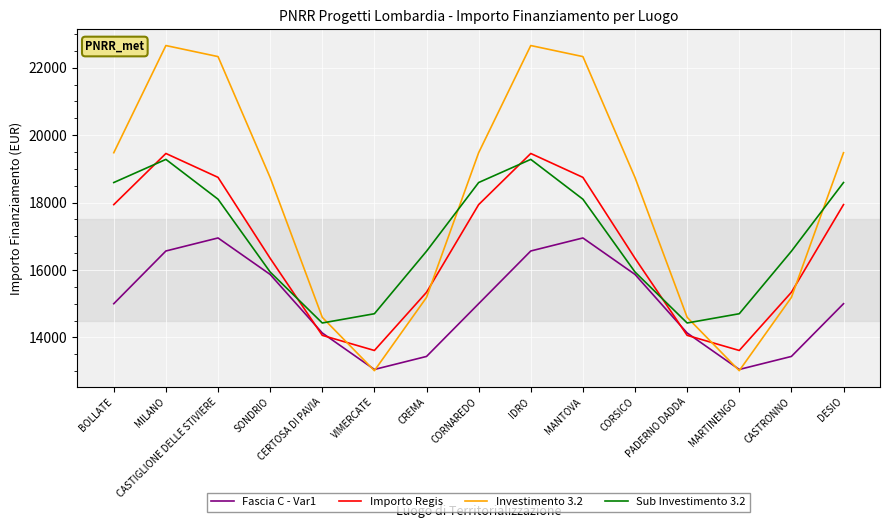

What is the highest value of the Sub Investimento 3.2 series?

19279.9